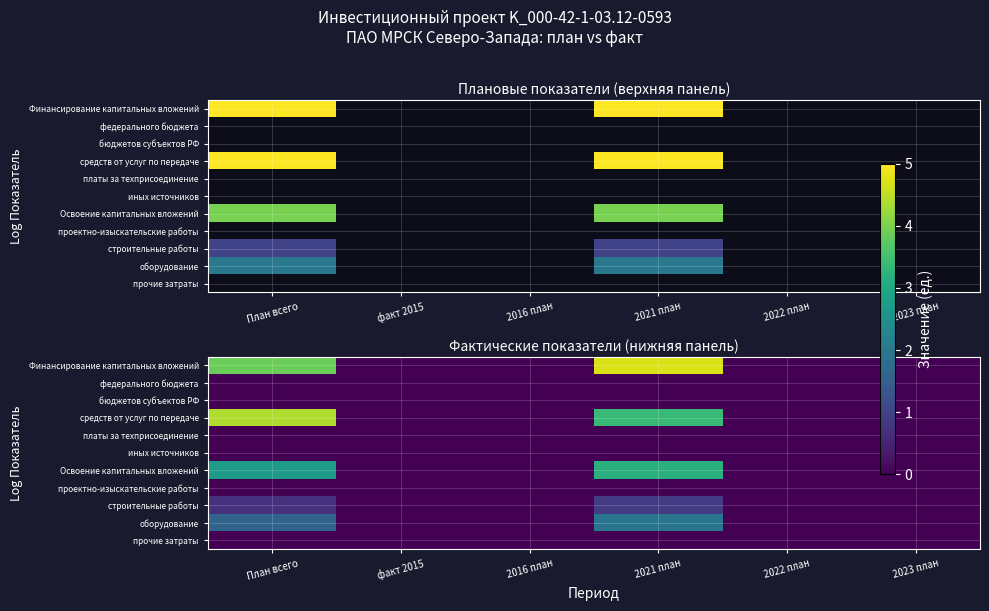

True or false: row_0 has a value of 1.1 at 2021 план.

False